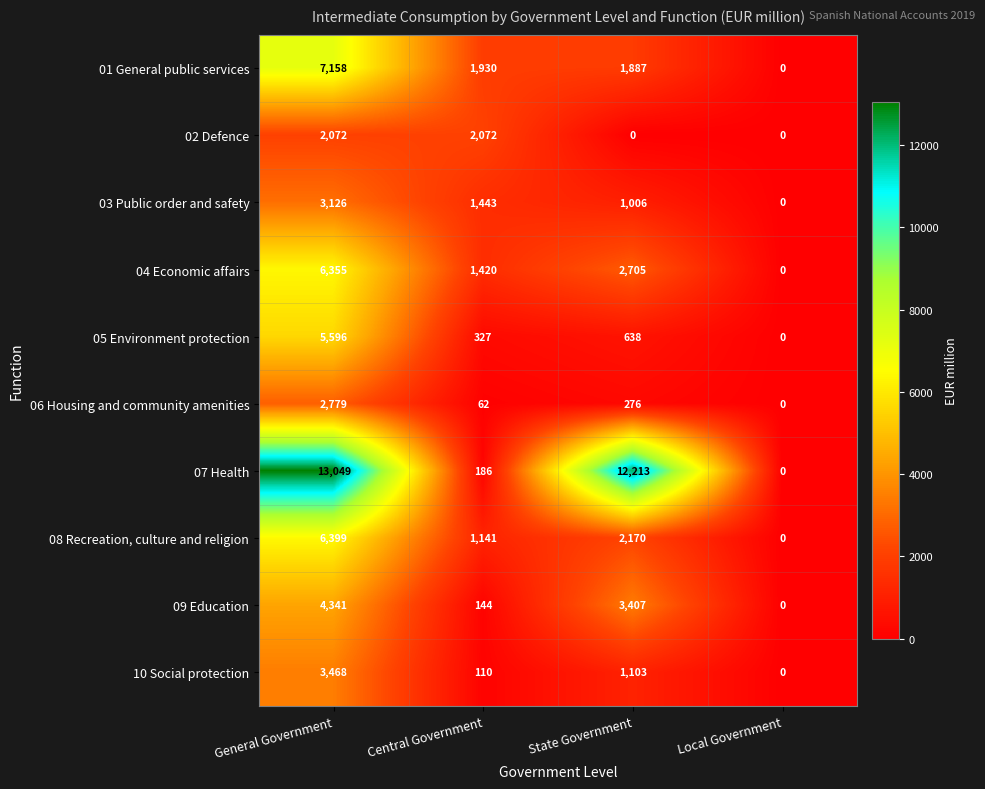

How many data points does each series have?

4